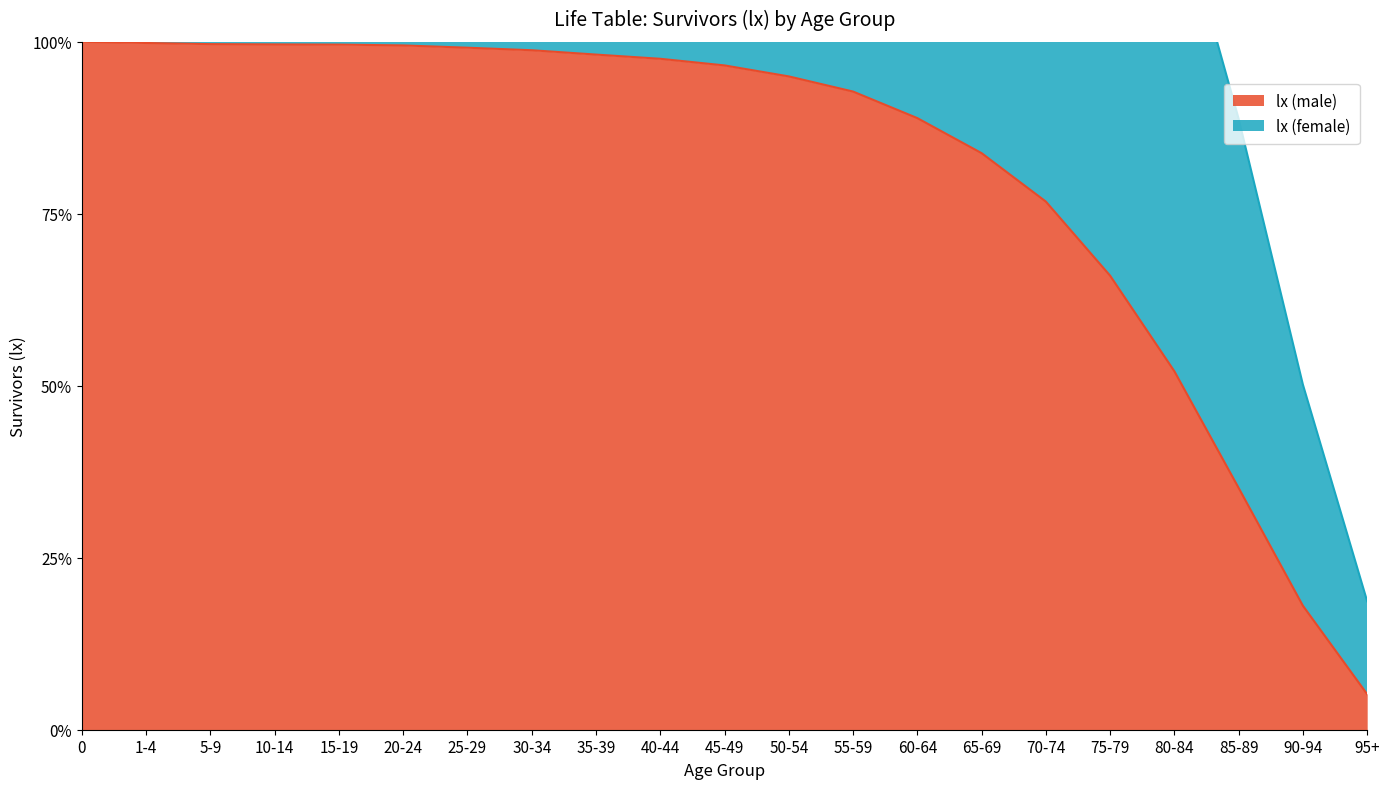

True or false: lx (female) and lx (male) intersect in this chart.

False